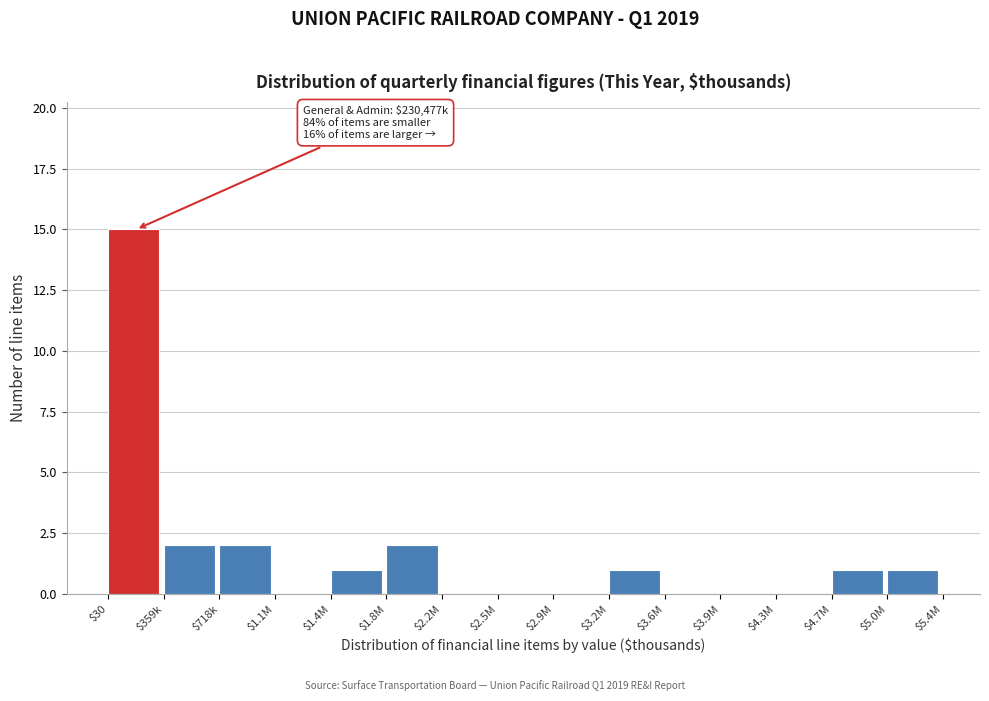

What is the maximum value shown in the chart?

15